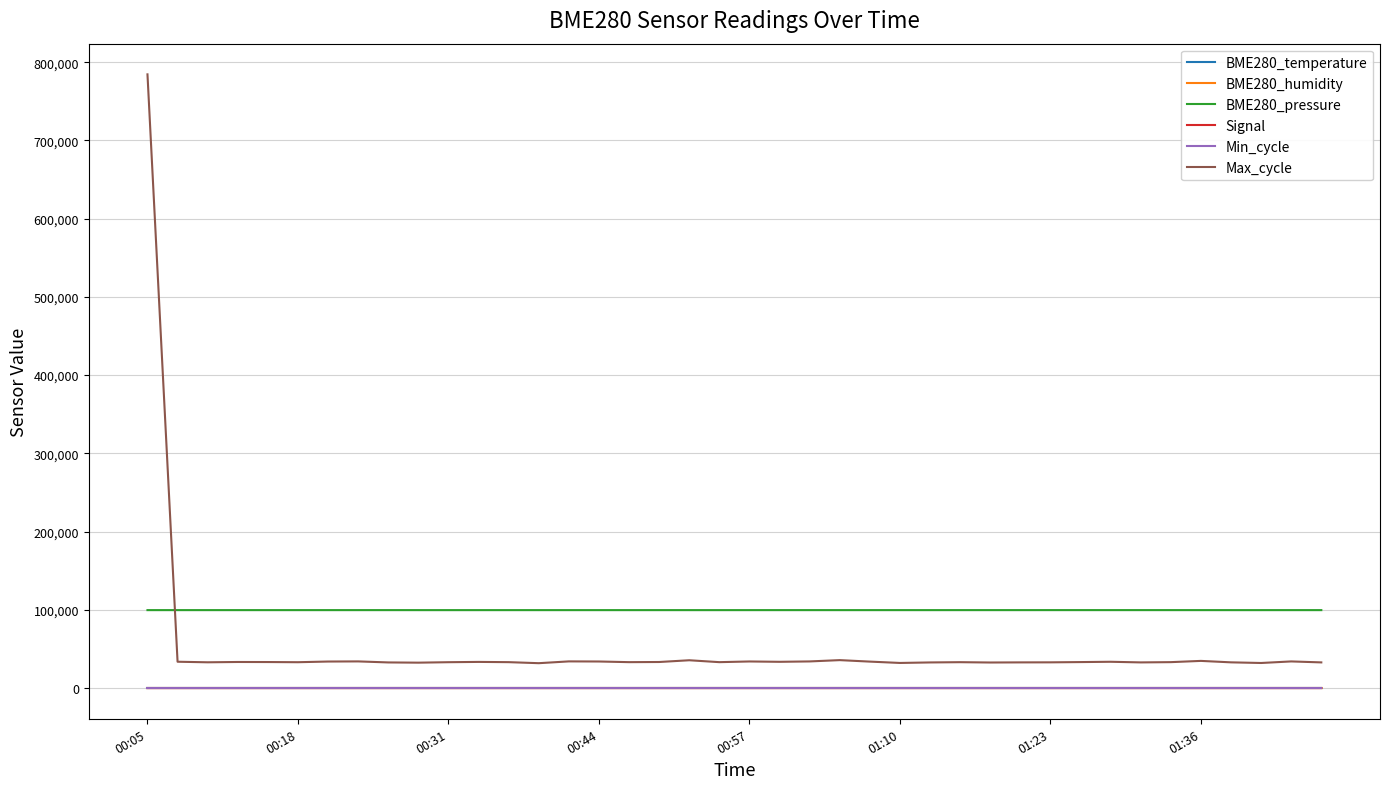

Which series has the largest range (max minus min)?

Max_cycle